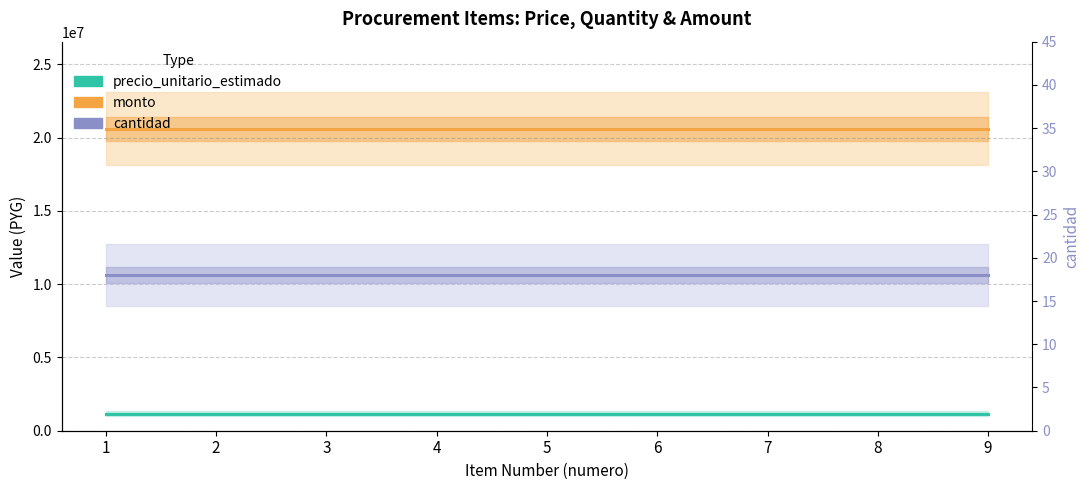

True or false: cantidad and precio_unitario_estimado intersect in this chart.

False